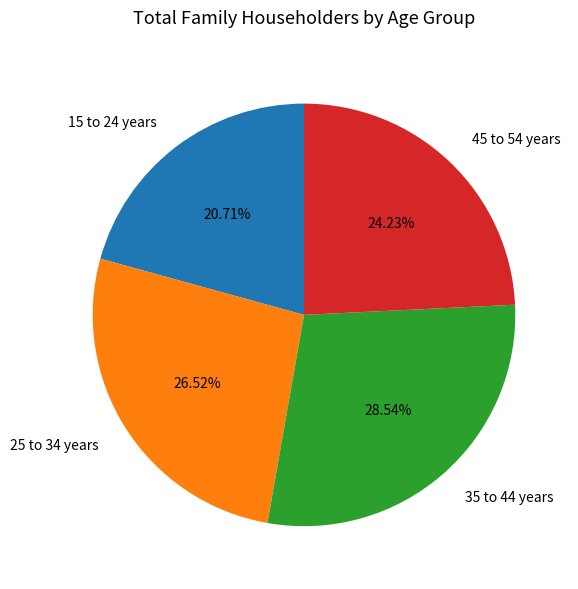

True or false: 45 to 54 years accounts for 24% of the total.

True